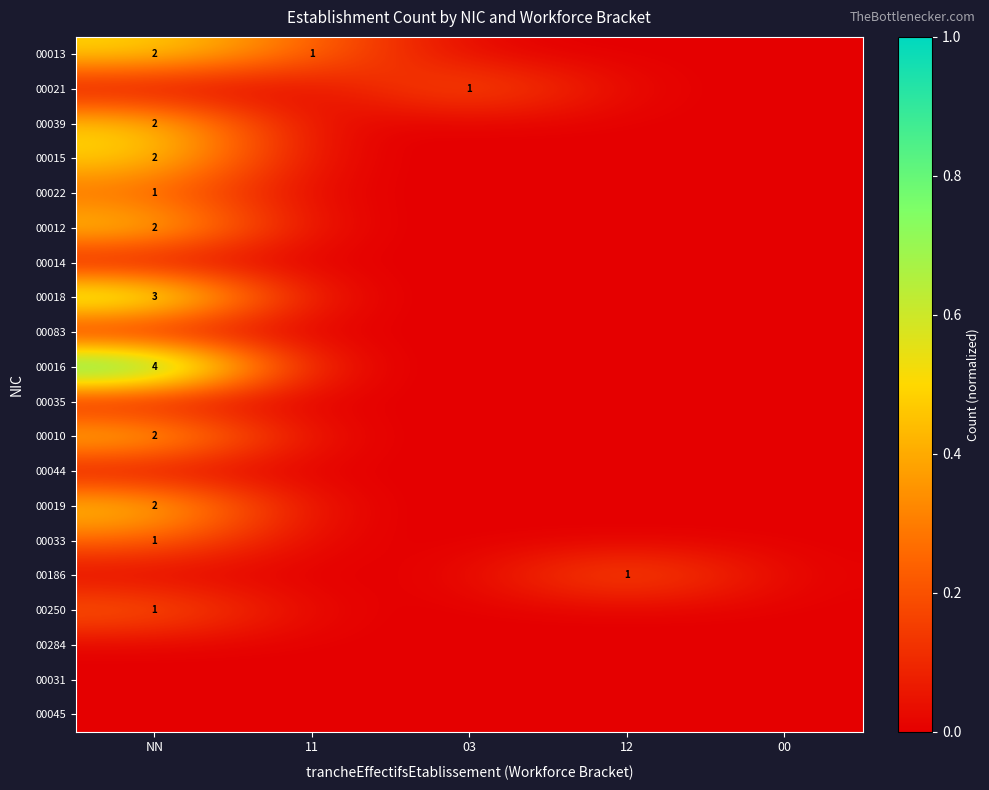

Count the number of data series in this chart.

20